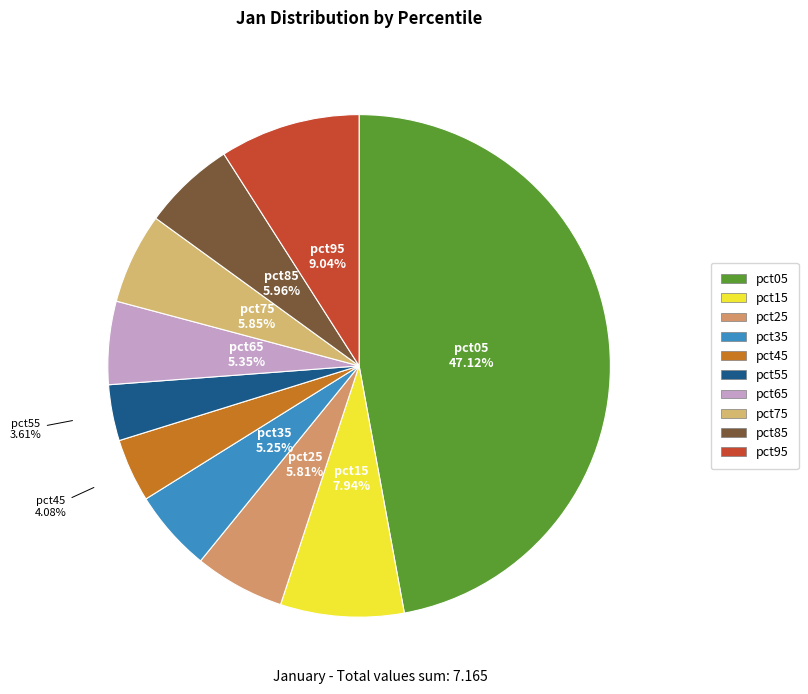

Which slice is the largest?

pct05